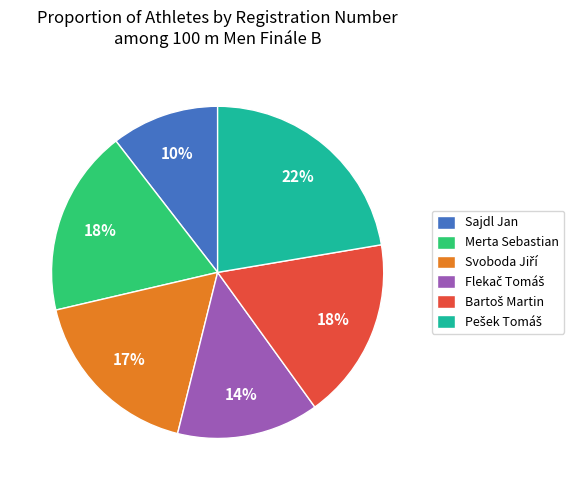

True or false: Merta Sebastian accounts for 18% of the total.

True